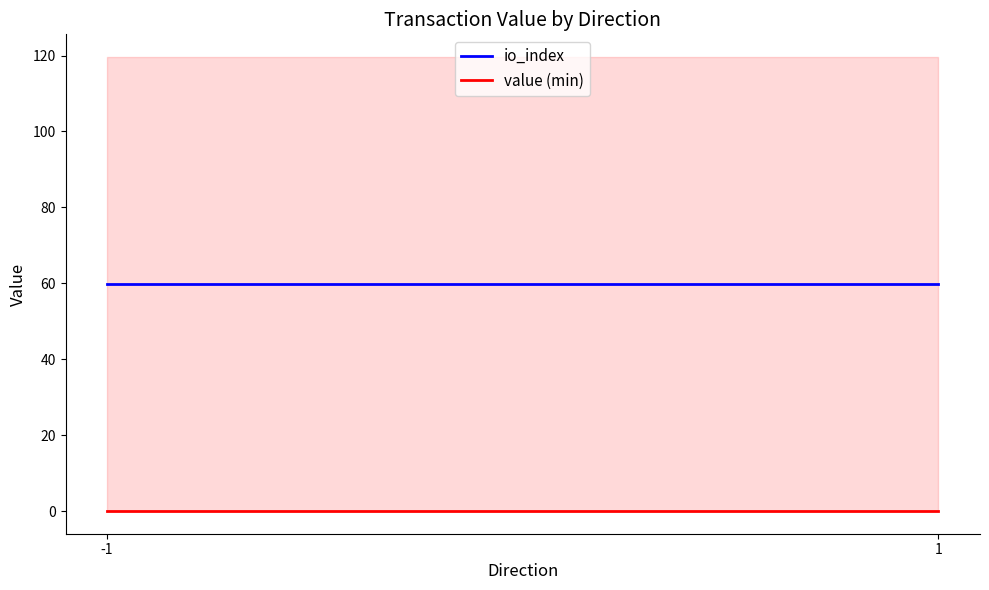

Rank the series by their average value, from highest to lowest.

io_index, value (min)